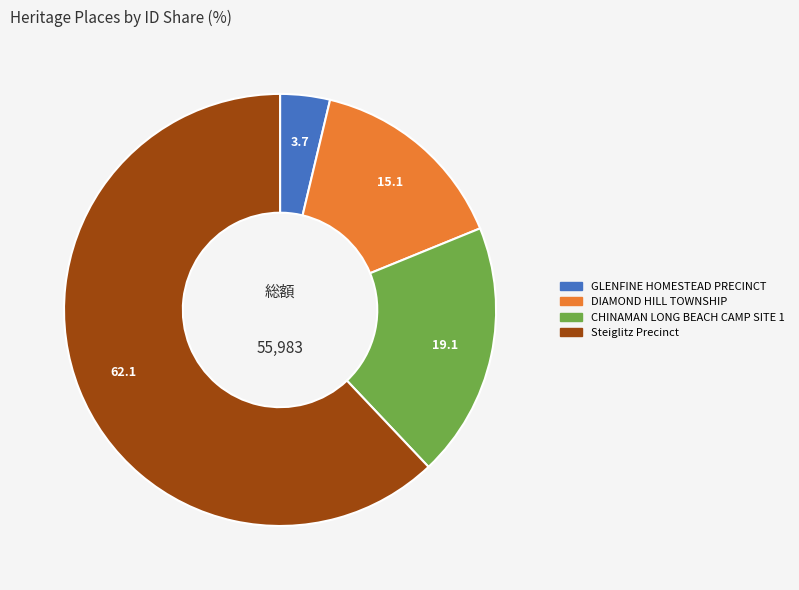

What is the majority slice?

Steiglitz Precinct